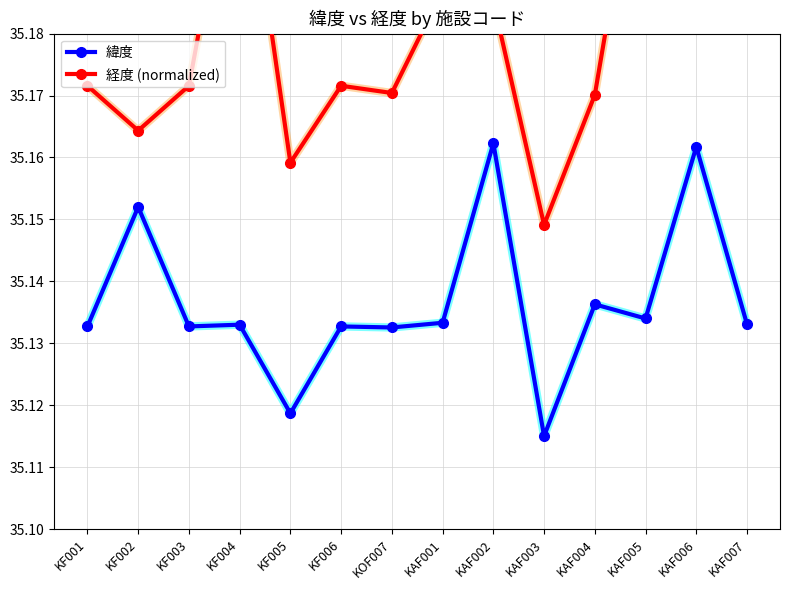

What value does the 経度 (normalized) series have at KAF007?

35.2